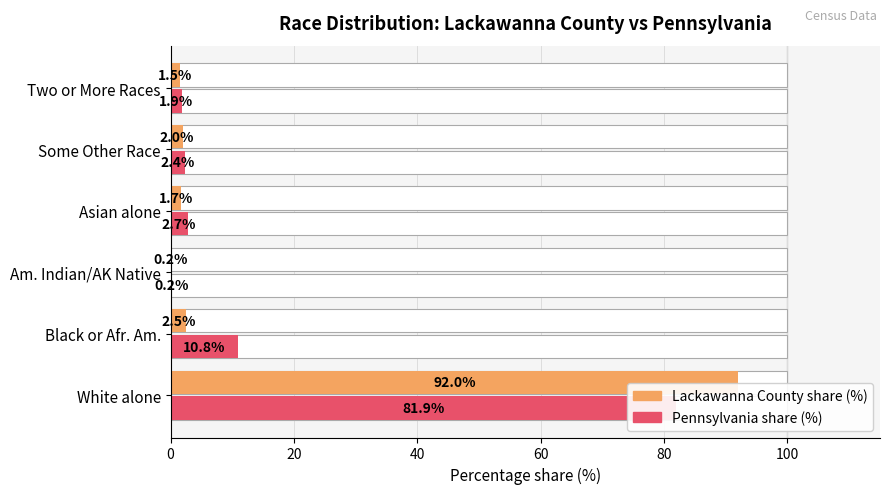

What is the total value across all series at White alone?

173.9